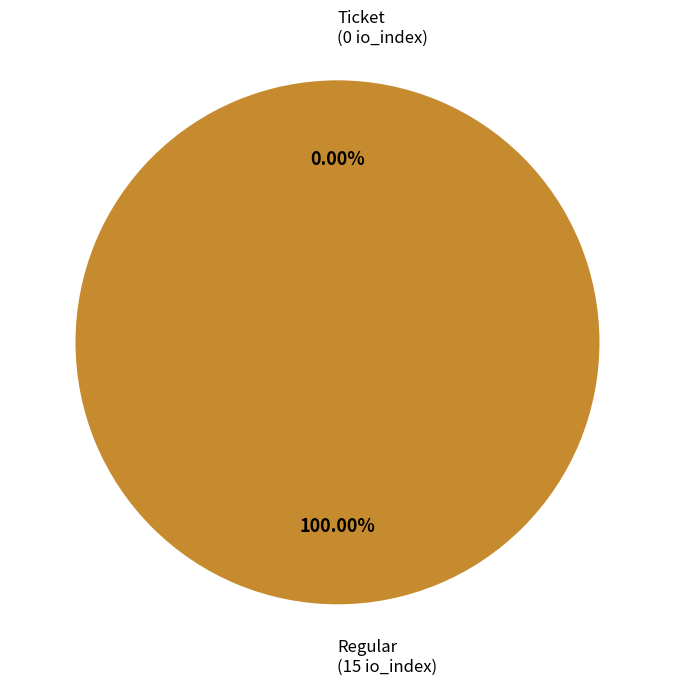

Between Ticket and Regular, which is larger?

Regular